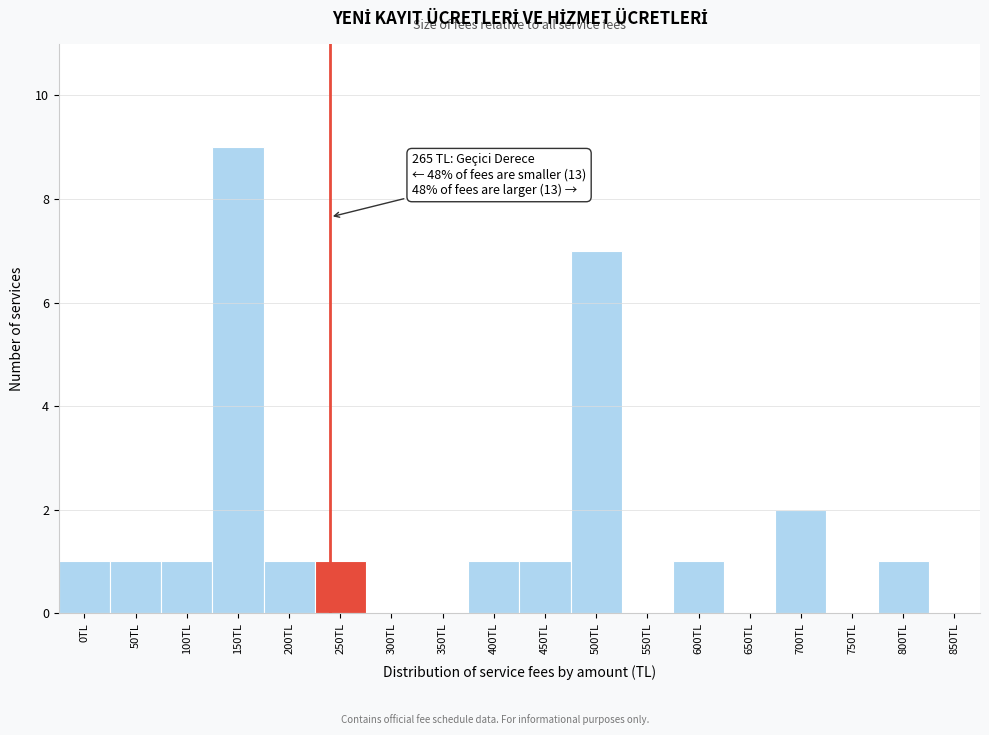

Reading right to left, list all the values displayed in this chart.

850TL=0	800TL=1	750TL=0	700TL=2	650TL=0	600TL=1	550TL=0	500TL=7	450TL=1	400TL=1	350TL=0	300TL=0	250TL=1	200TL=1	150TL=9	100TL=1	50TL=1	0TL=1